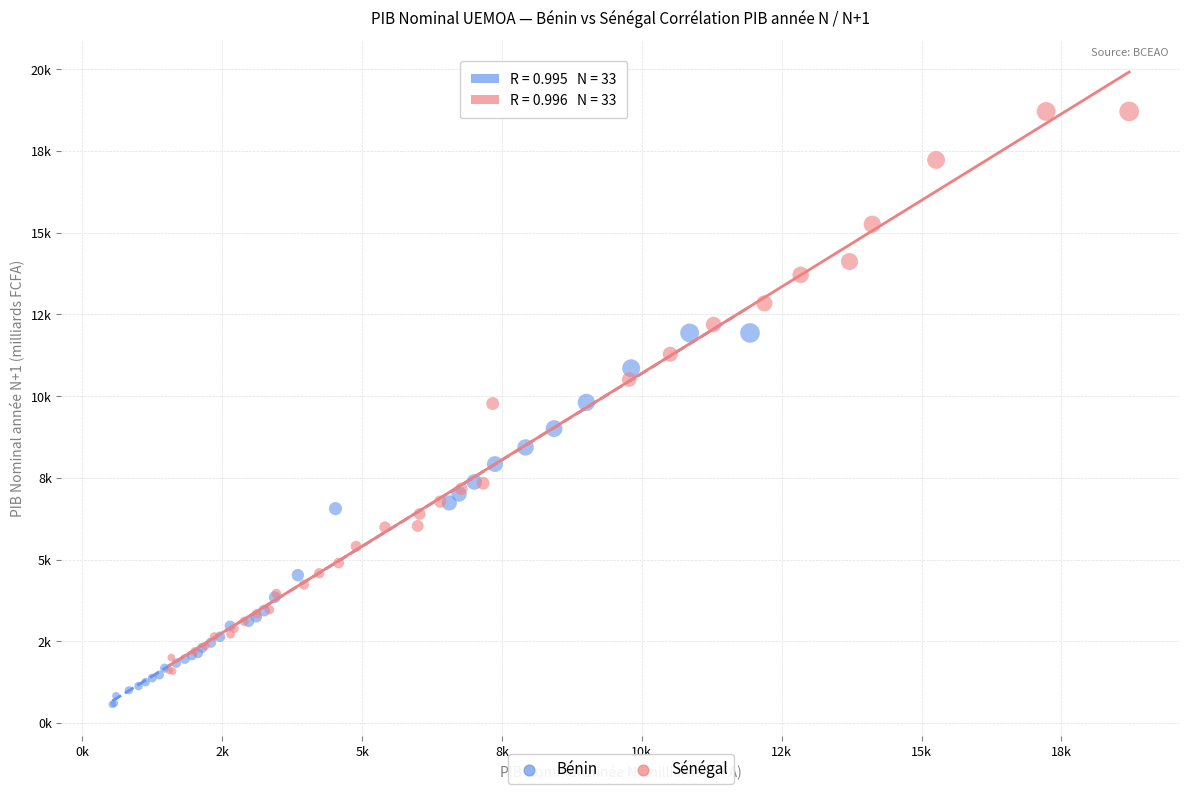

What are all the series names shown in the legend?

Bénin, Sénégal